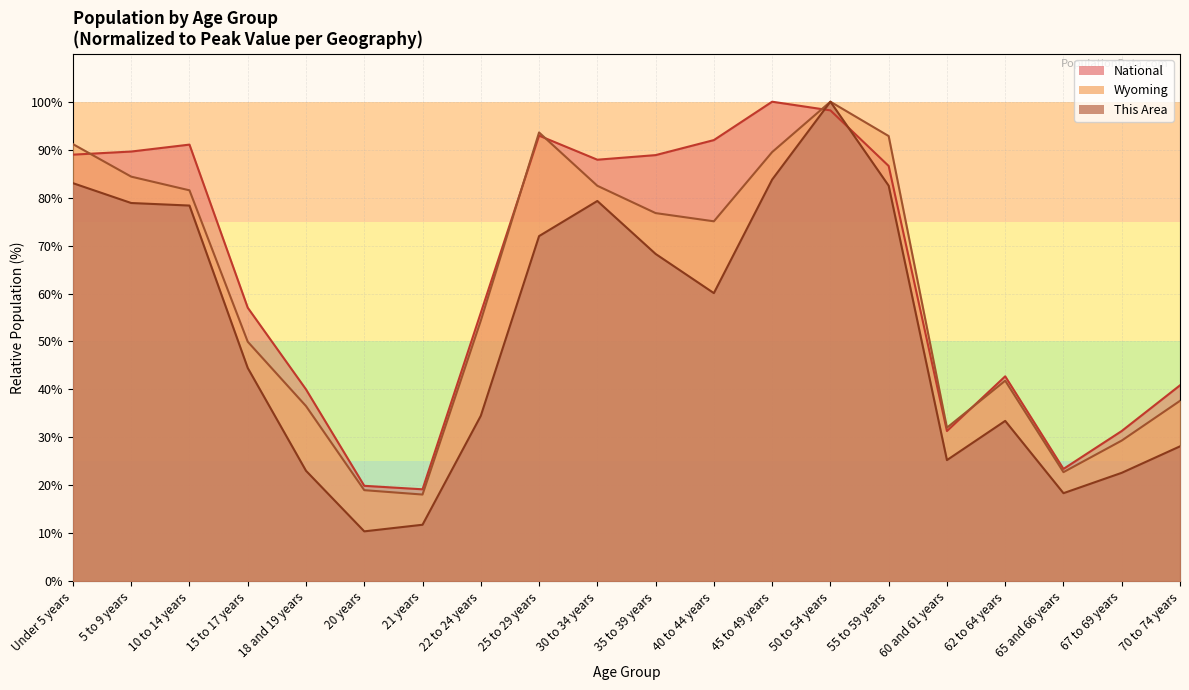

What is the label of the 4th point from the right?

62 to 64 years